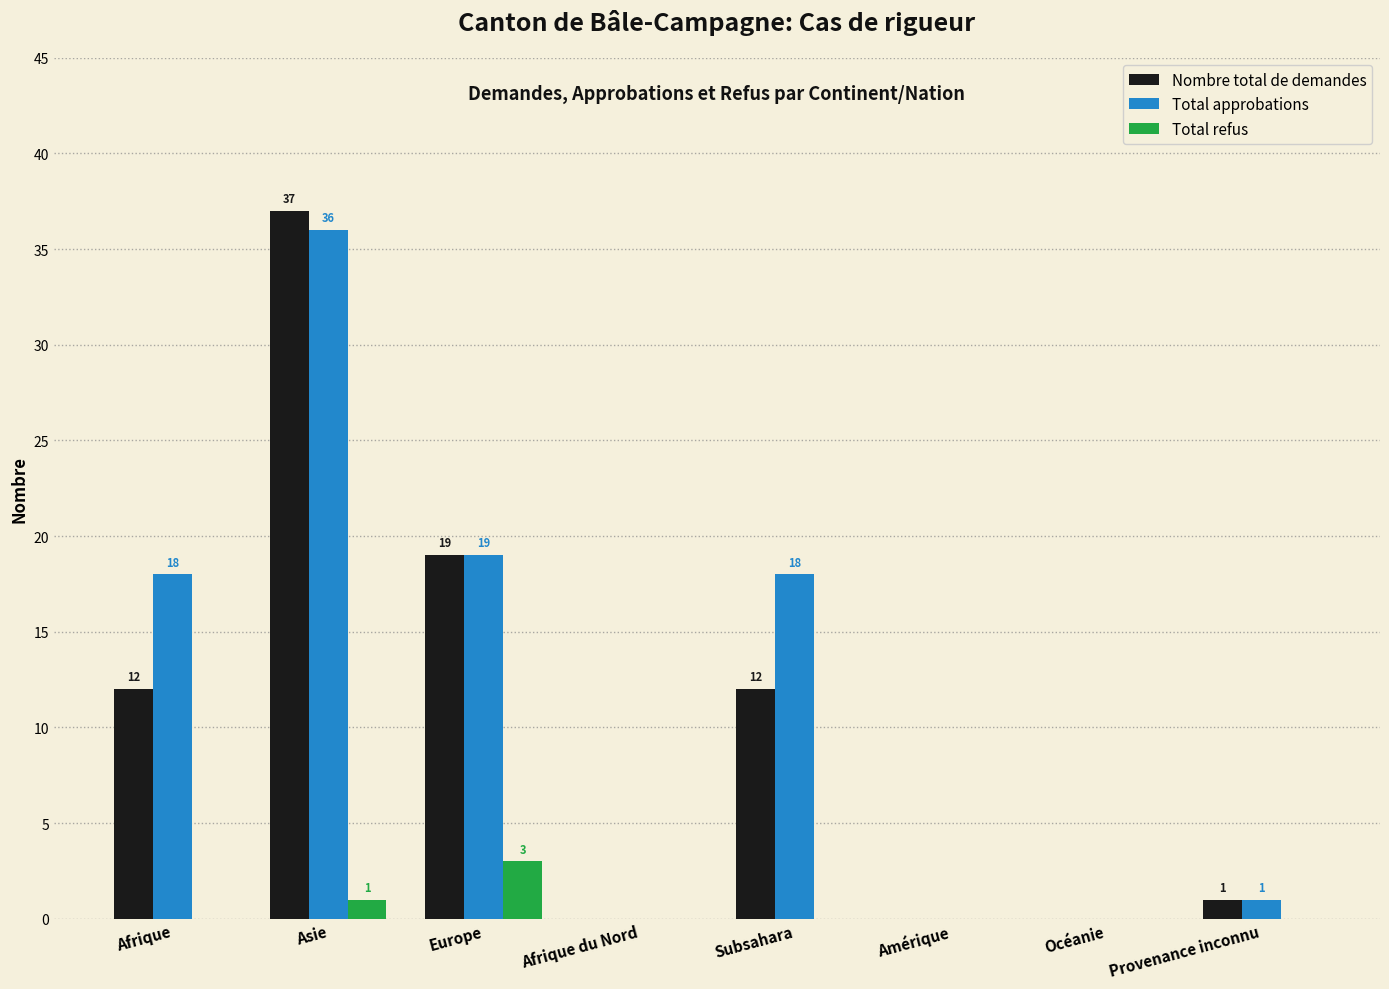

What is the highest value of the Total approbations series?

36